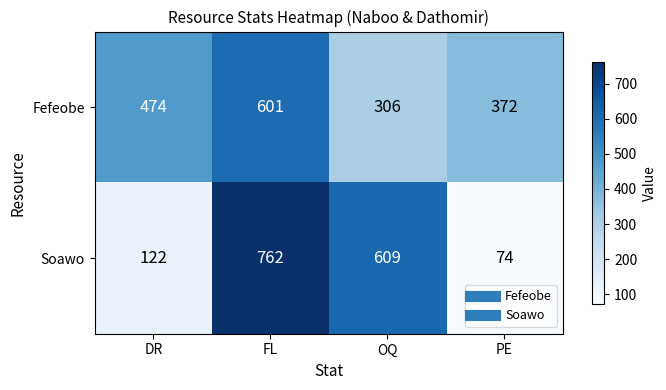

What is the difference between the highest and lowest values at PE?

298